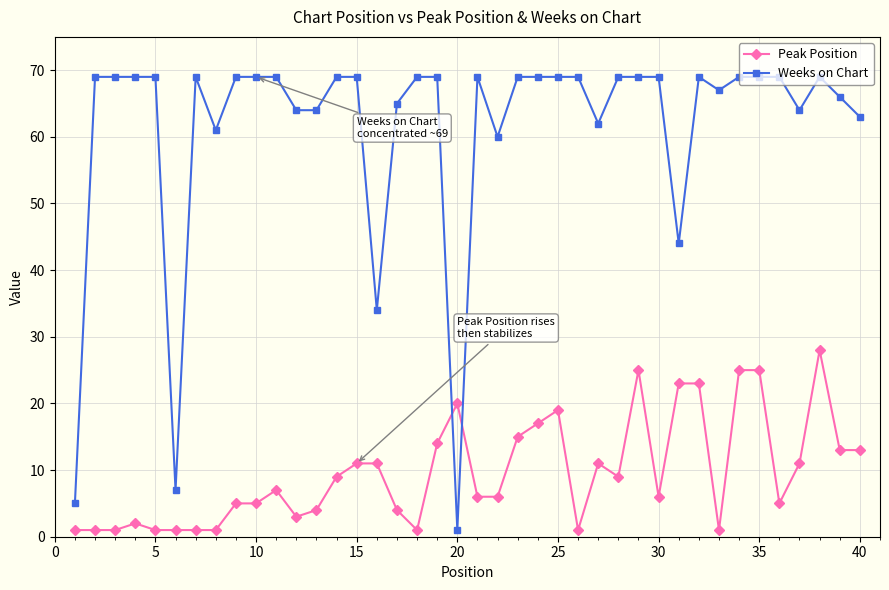

What is the maximum value for Peak Position?

28